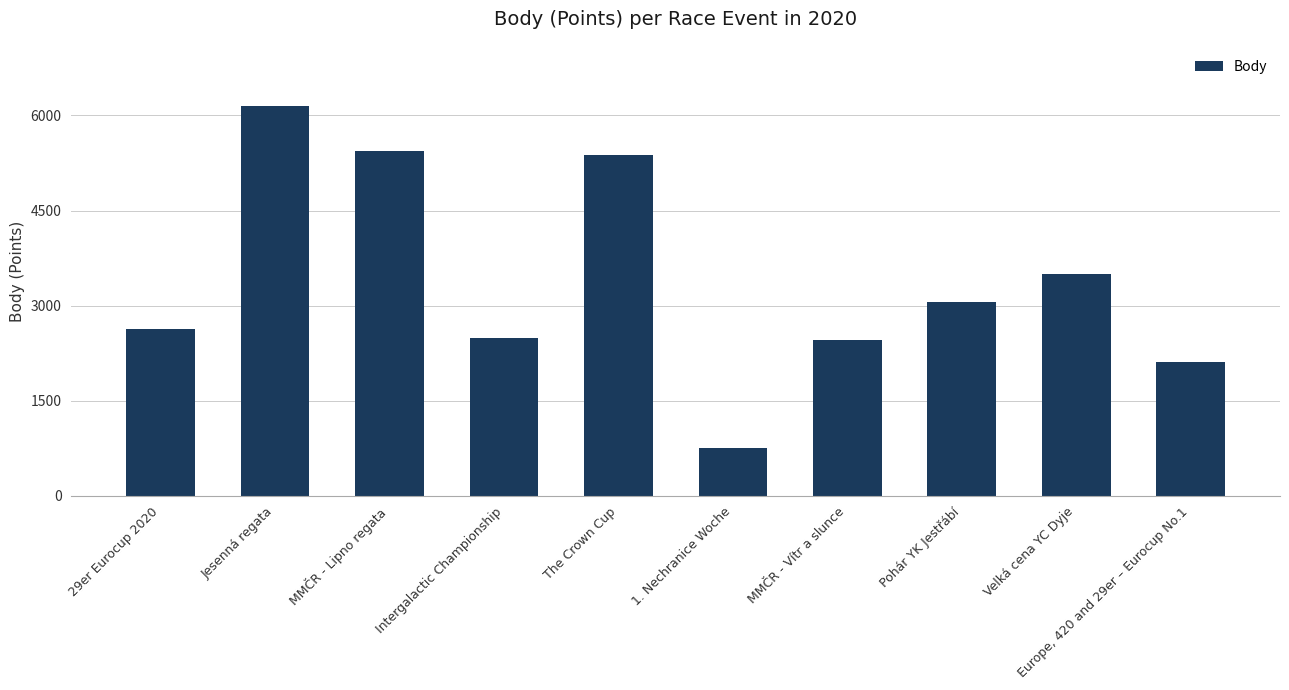

Does the chart contain stacked bars?

No